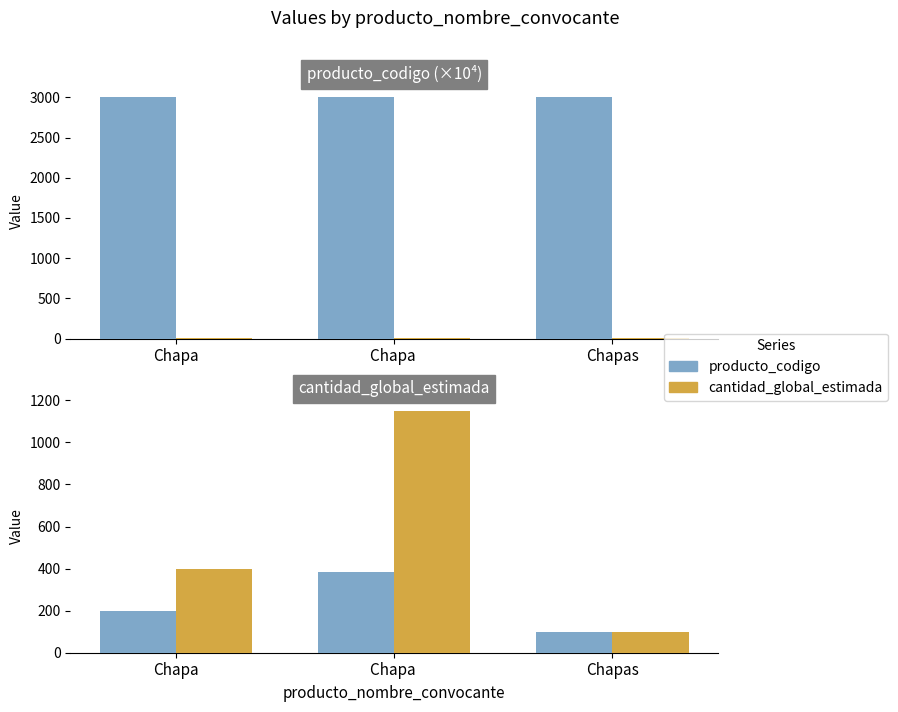

Which series has the widest spread of values?

cantidad_global_estimada